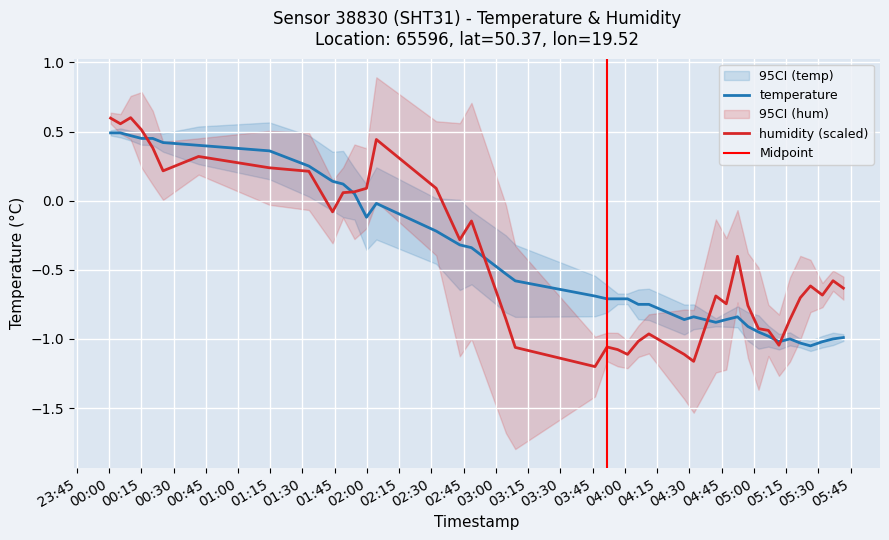

How many times do humidity and temperature cross each other?

6